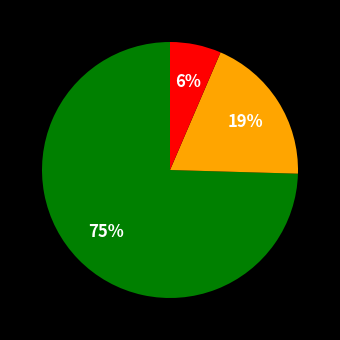

To the nearest percent, what is the average slice percentage?

33%